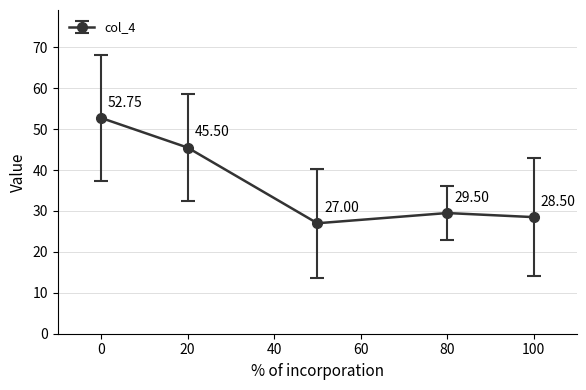

How many points are lower than both their immediate neighbors (excluding endpoints)?

1